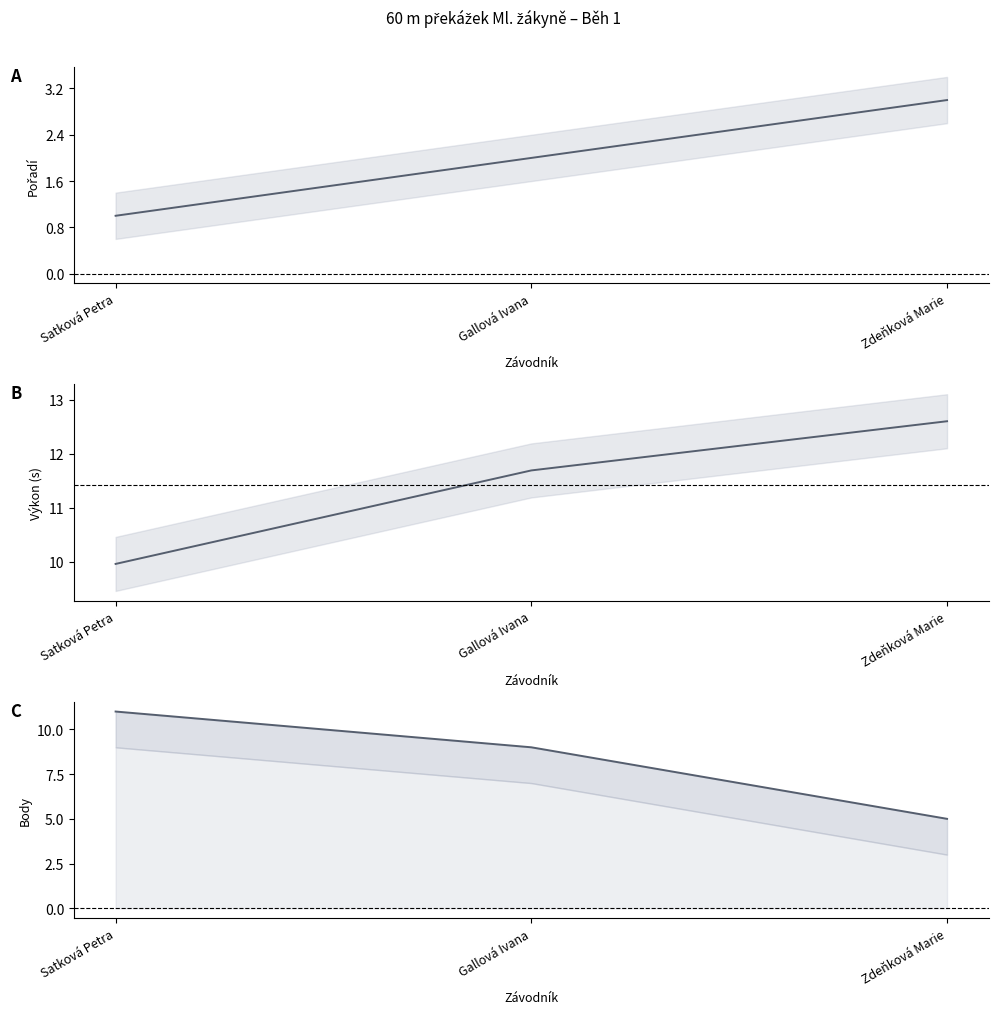

What value does the Výkon series have at Gallová Ivana?

11.7